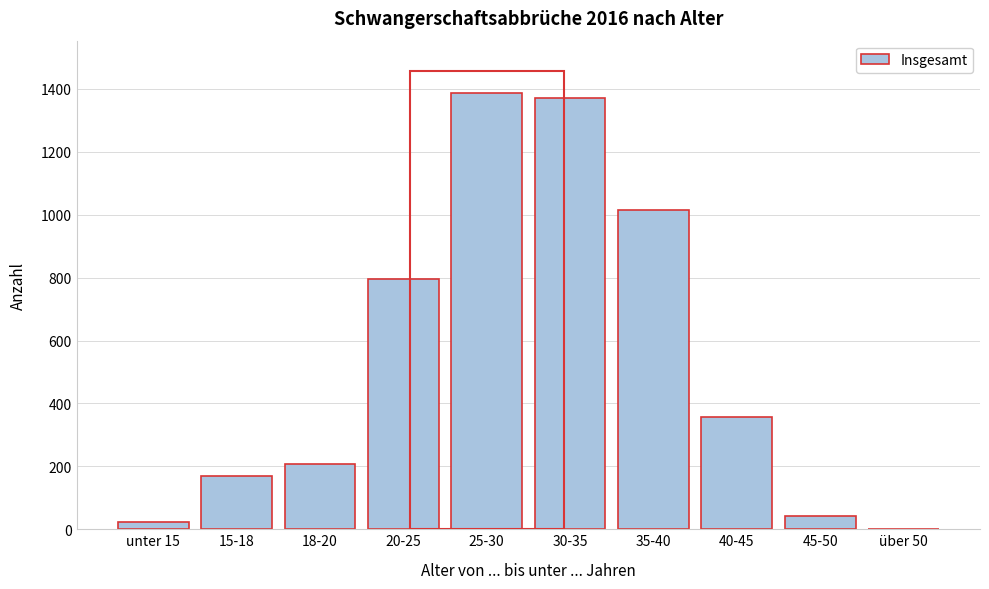

Reading right to left, extract all data points from this chart.

über 50=2	45-50=41	40-45=356	35-40=1014	30-35=1371	25-30=1387	20-25=797	18-20=207	15-18=169	unter 15=24